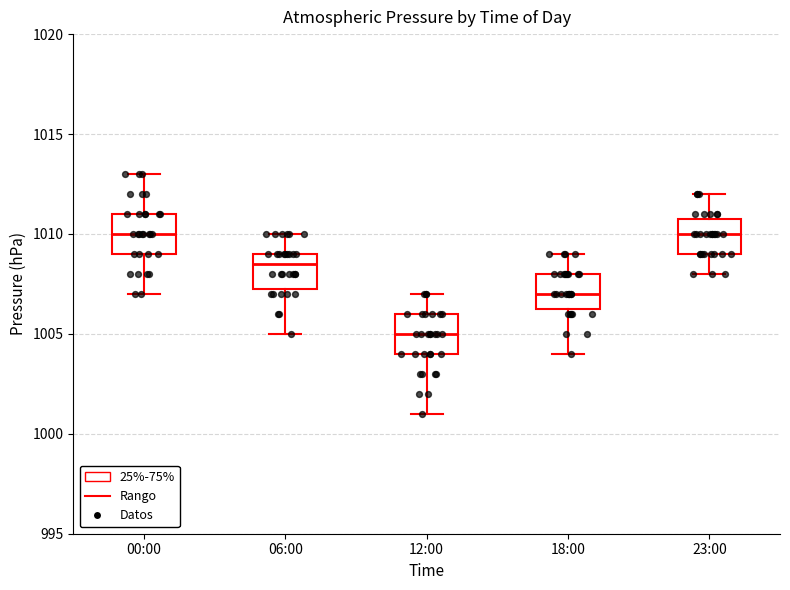

Where does the upper whisker of the box for 06:00 end on the y-axis? The values are not printed on the chart, so give them approximately, as read against the axis.

1010.0